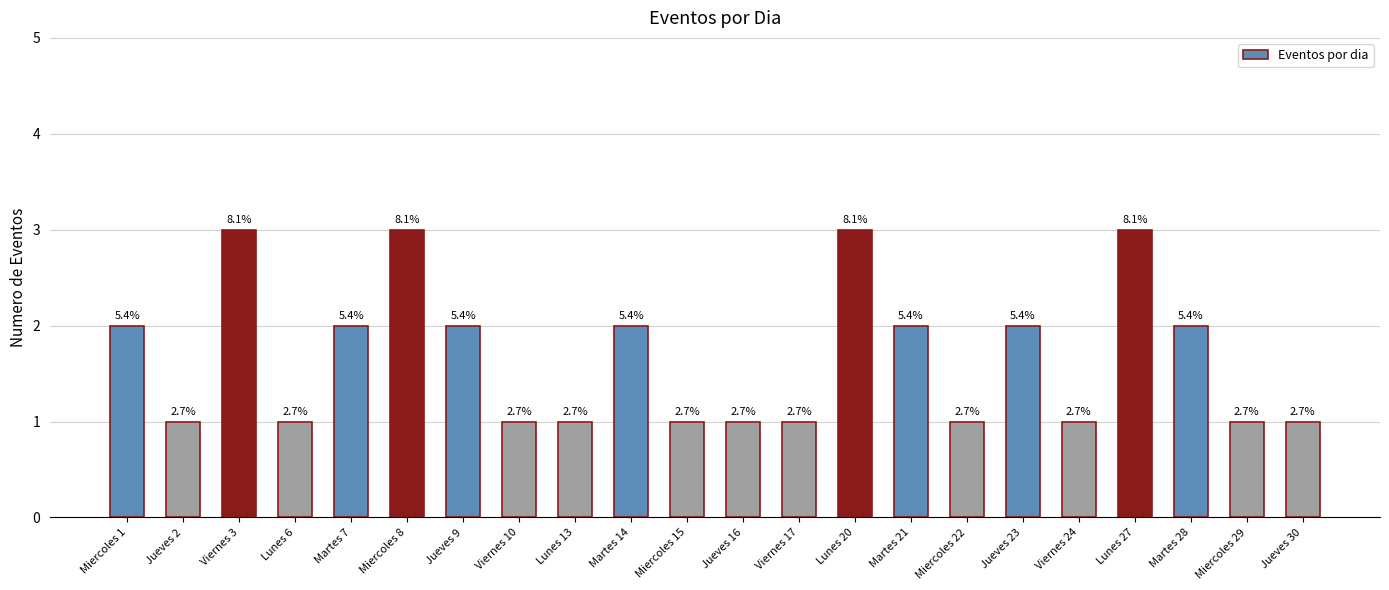

What is the difference between the values at Martes 7 and Jueves 16?

1